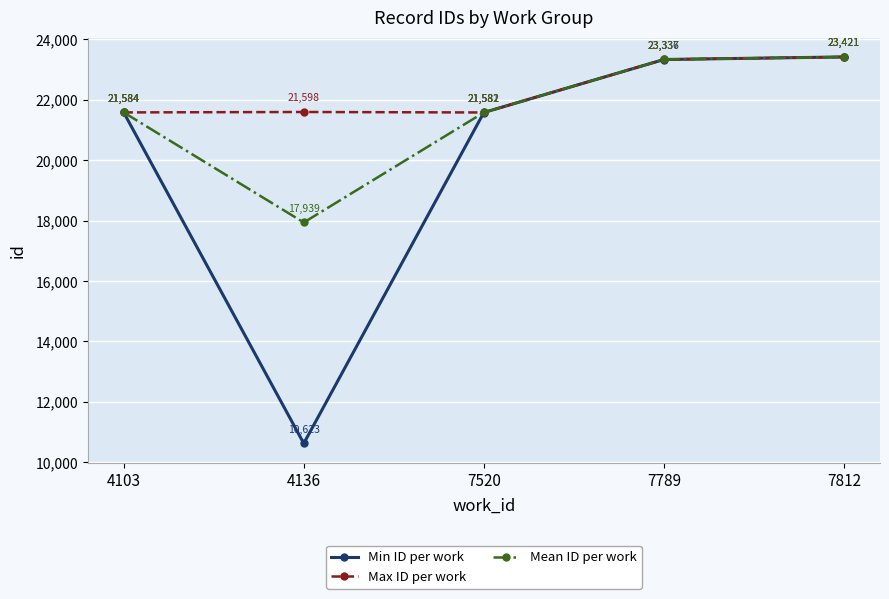

Which series has the widest spread of values?

Min ID per work